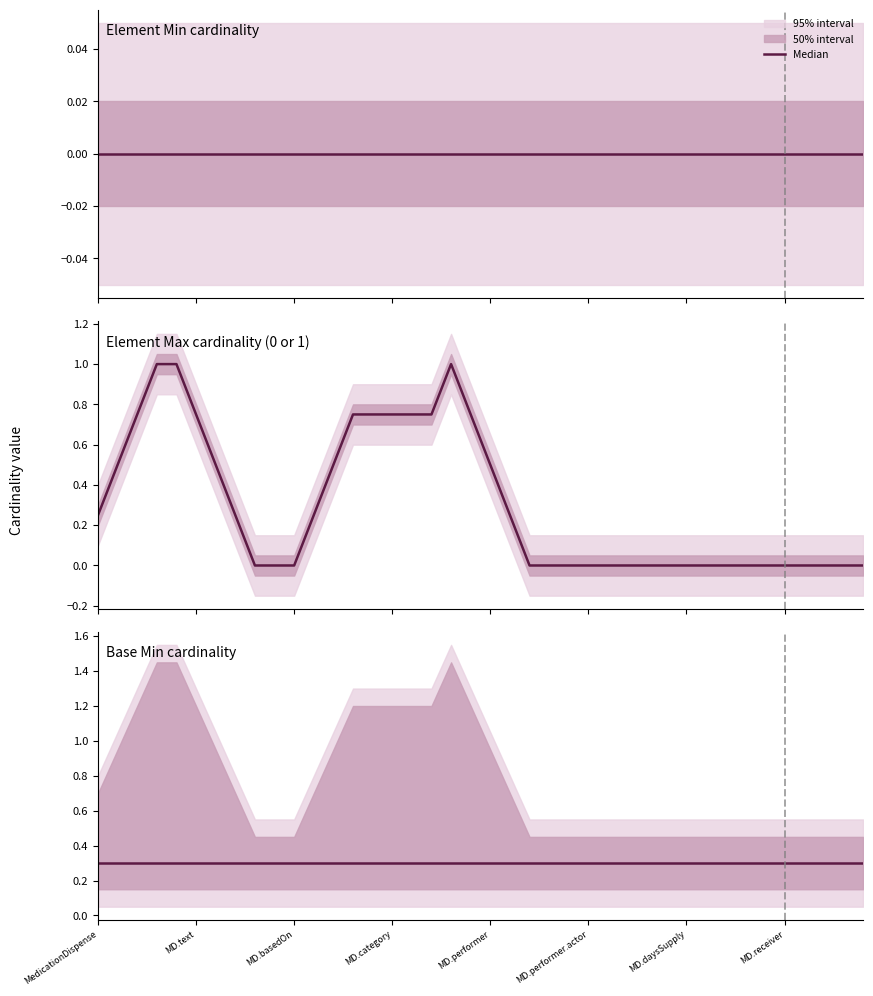

Which series has the largest total across all categories?

Max